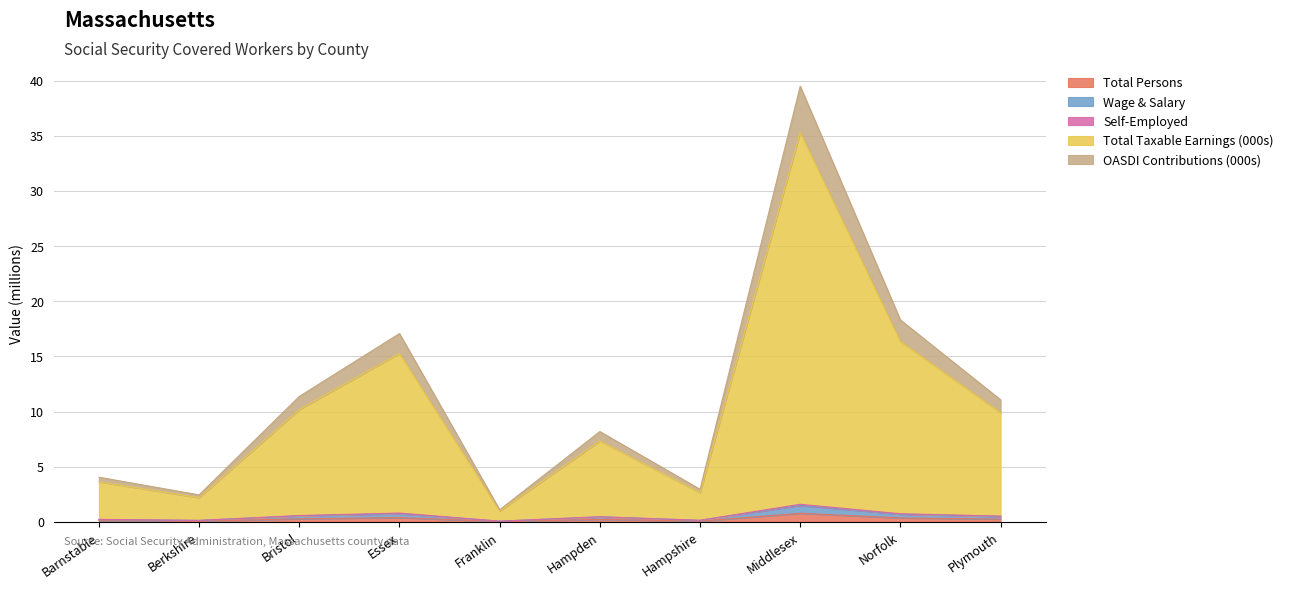

What is the label of the 3rd point from the left?

Bristol